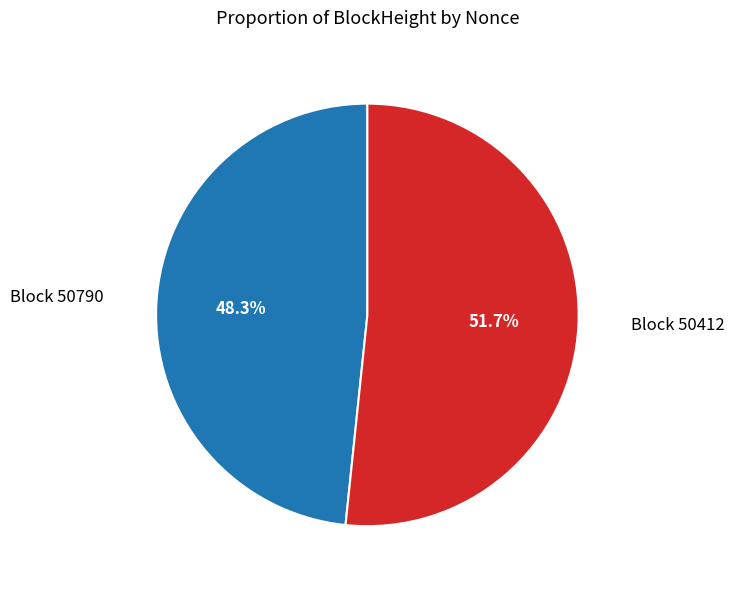

To the nearest percent, what is the difference between the largest and smallest slice percentages?

3%